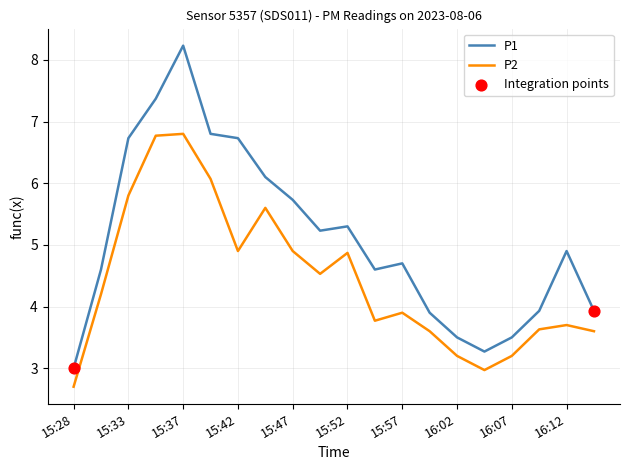

Which series has the largest range (max minus min)?

P1